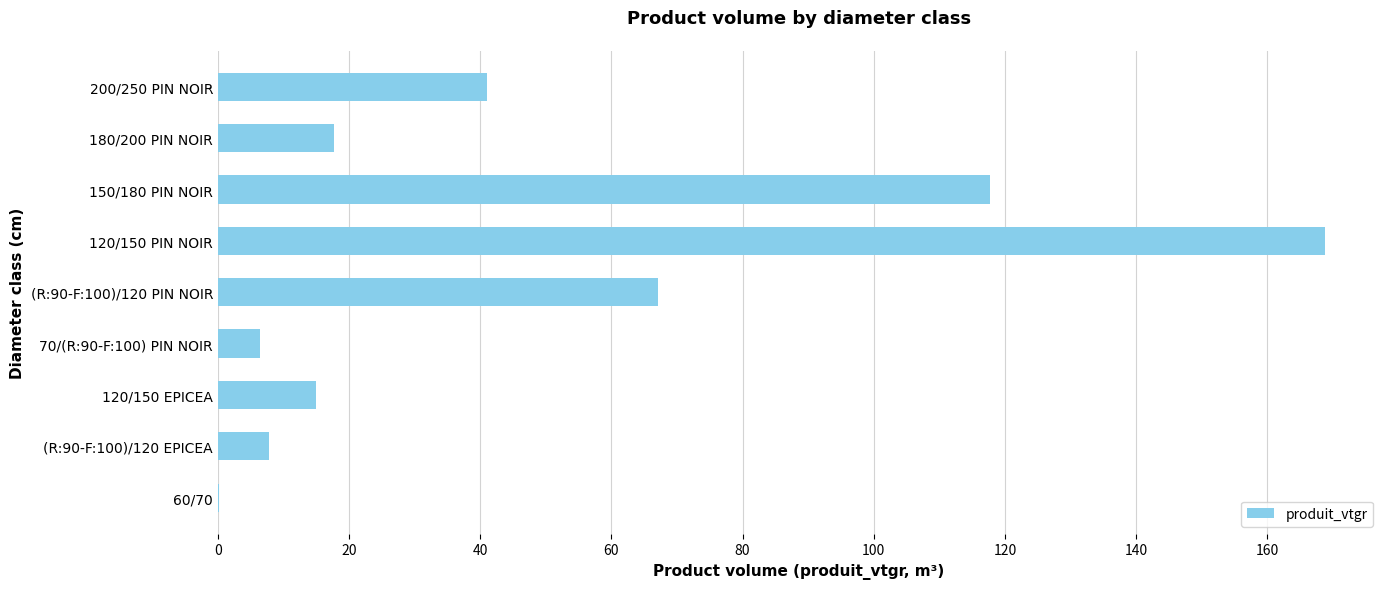

Where is the data nearest to the value 84?

(R:90-F:100)/120 PIN NOIR